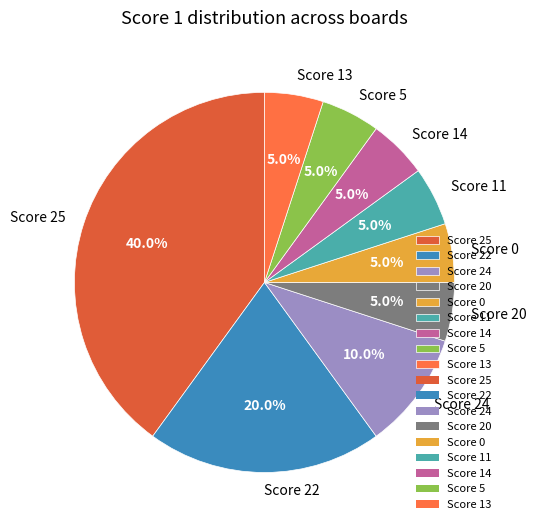

Is there a majority slice in this chart?

No